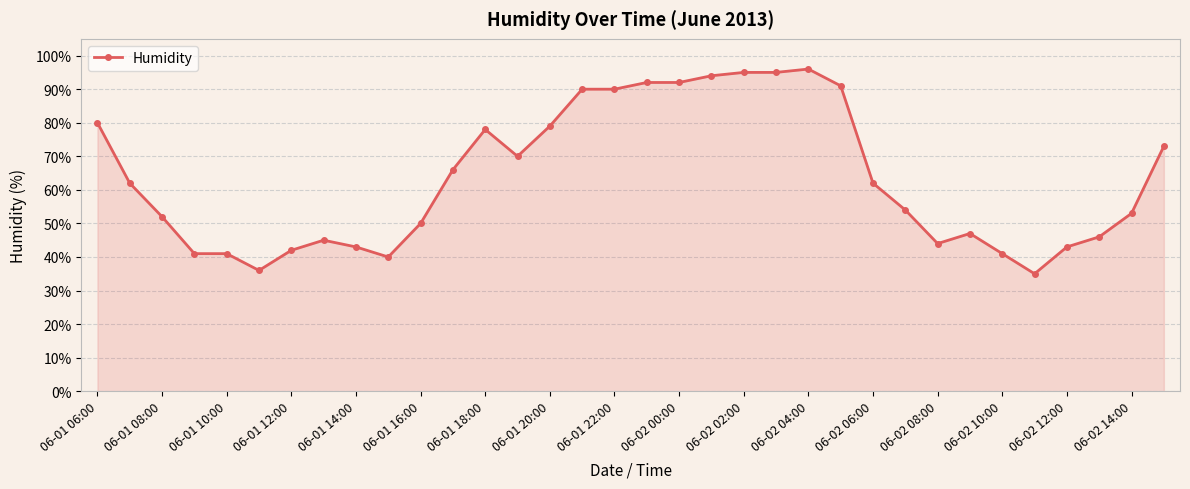

True or false: there are more than 2 points higher than both neighbors.

True